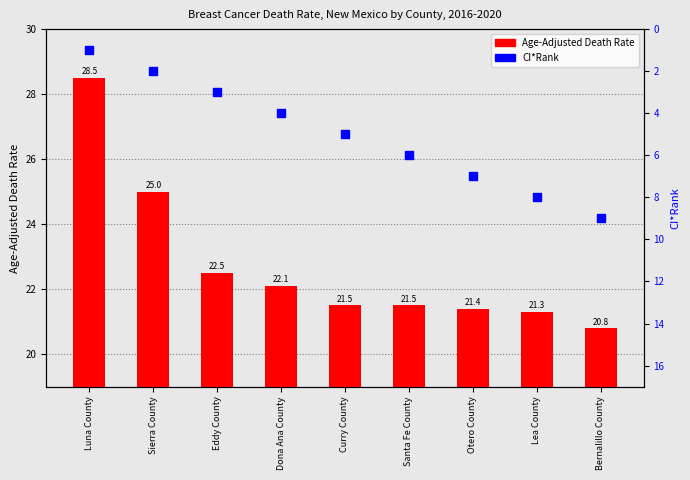

Which series has the widest spread of Y values?

CI*Rank